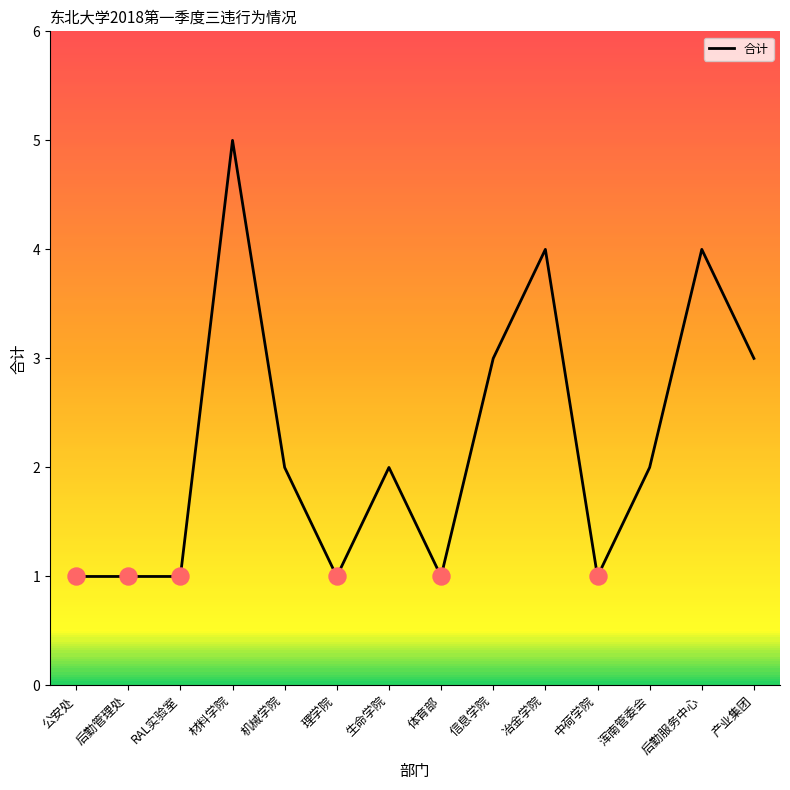

What is the change in value from RAL实验室 to 冶金学院?

+3